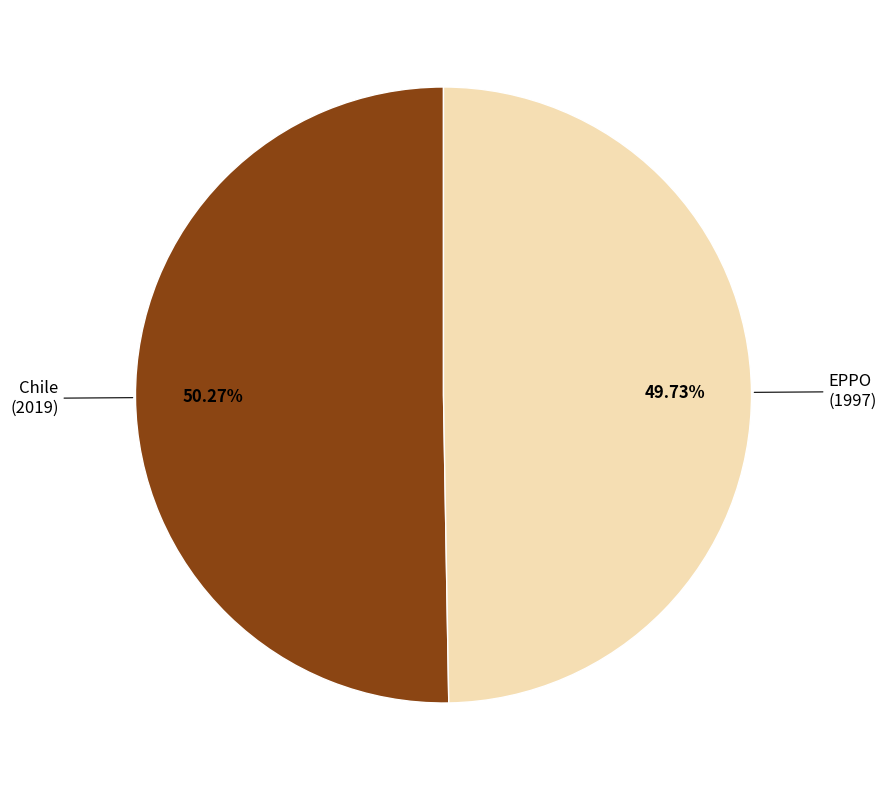

Combined, do Chile and EPPO account for over 50%?

Yes